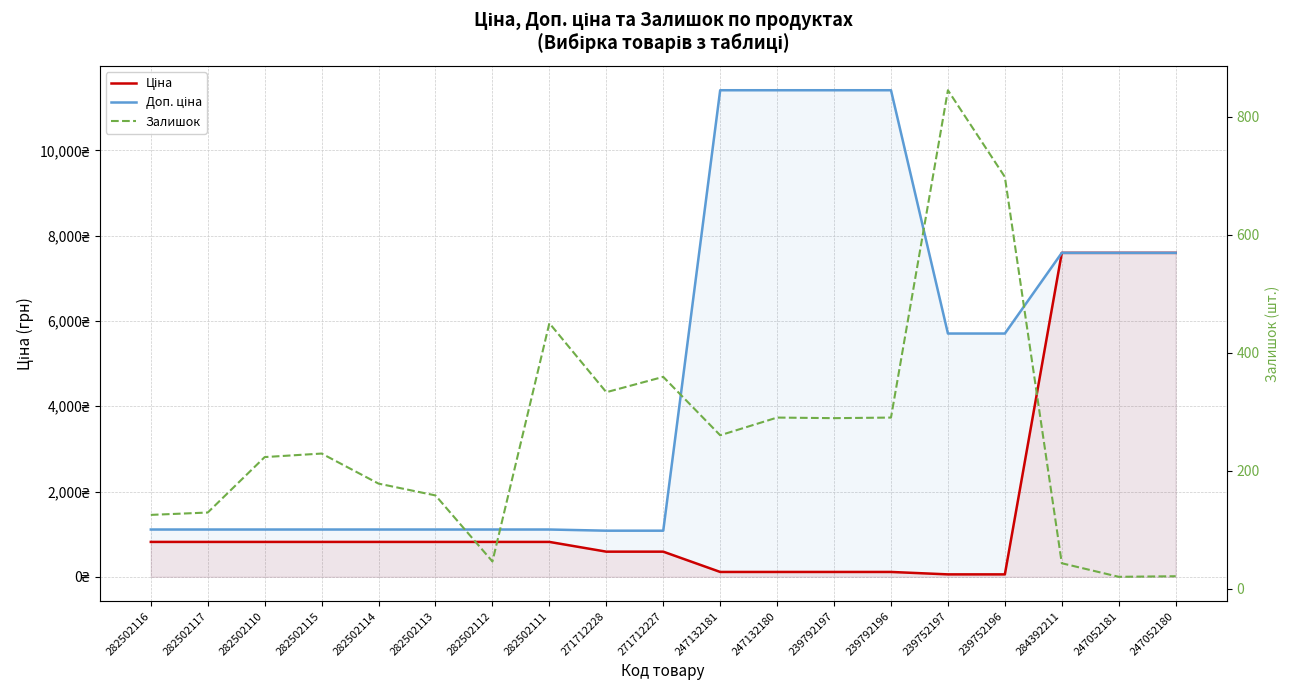

The Доп. ціна series shows 1109.2 at 282502113. True or false?

True